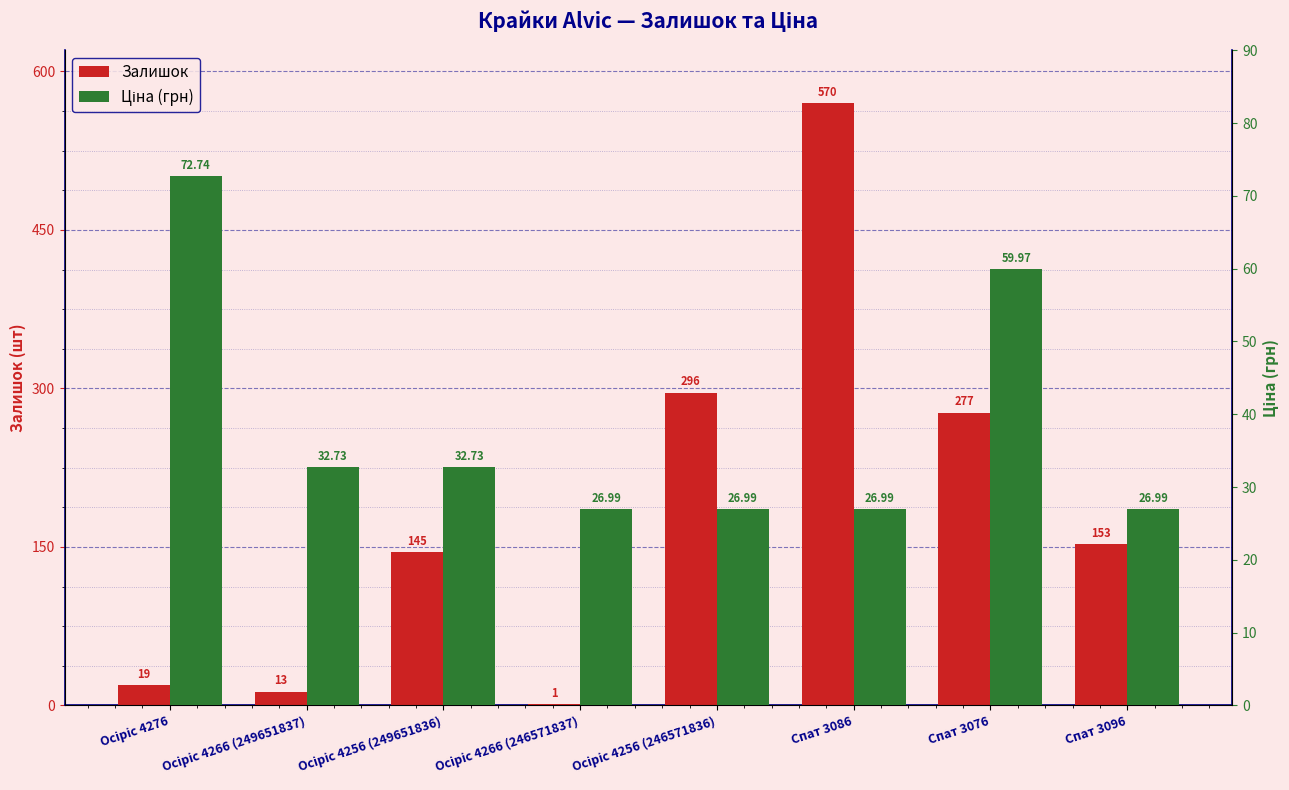

At which label is Ціна (грн) closest to 49?

Спат 3076